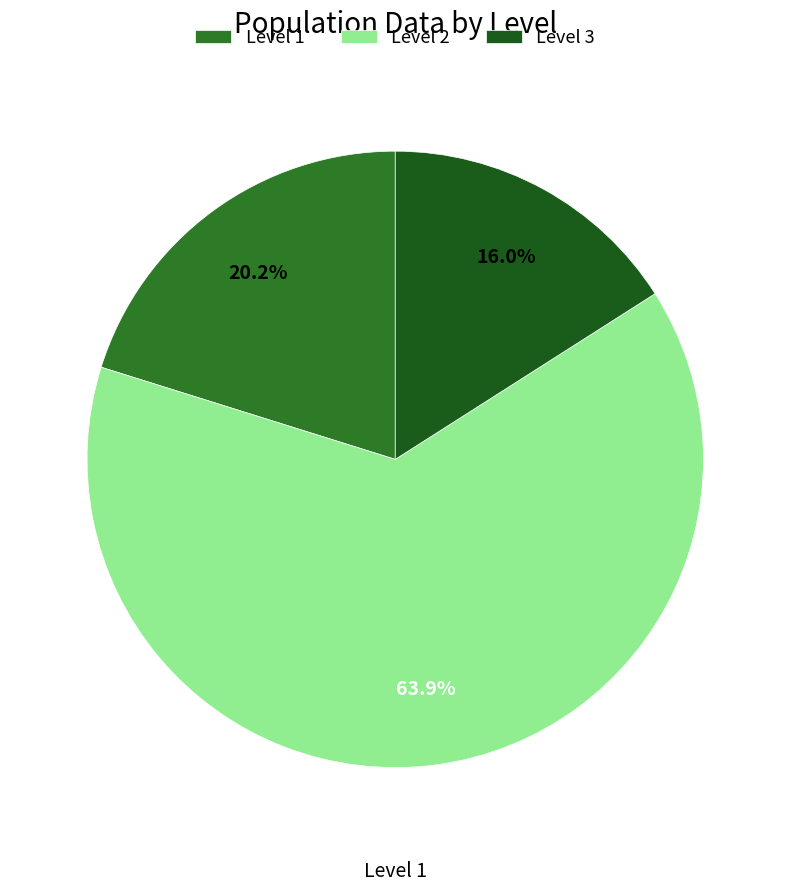

To the nearest percent, what is the average slice percentage?

33%